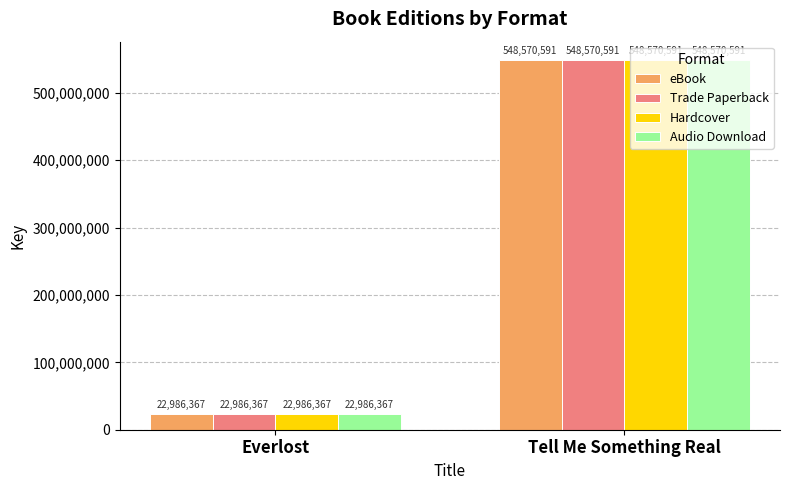

What is the total value across all series at Tell Me Something Real?

2194282364